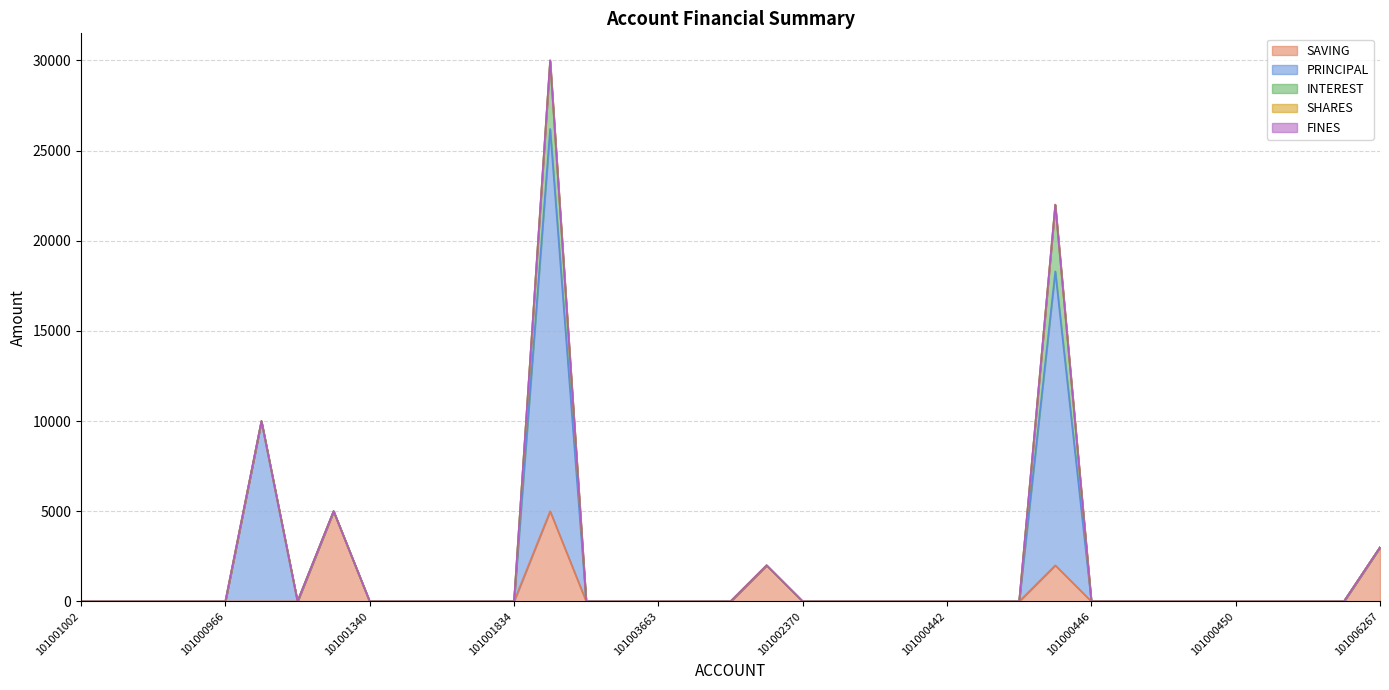

How many distinct data groups are displayed?

5